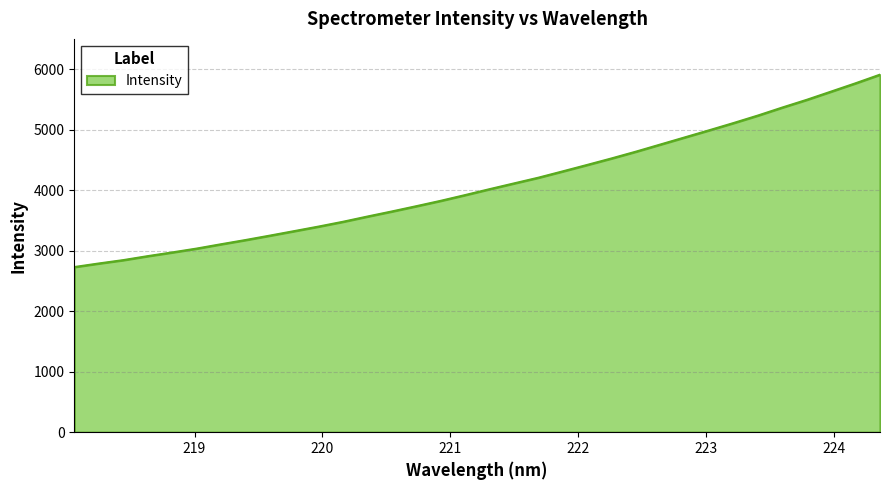

What is the difference between the maximum and minimum values?

3181.2